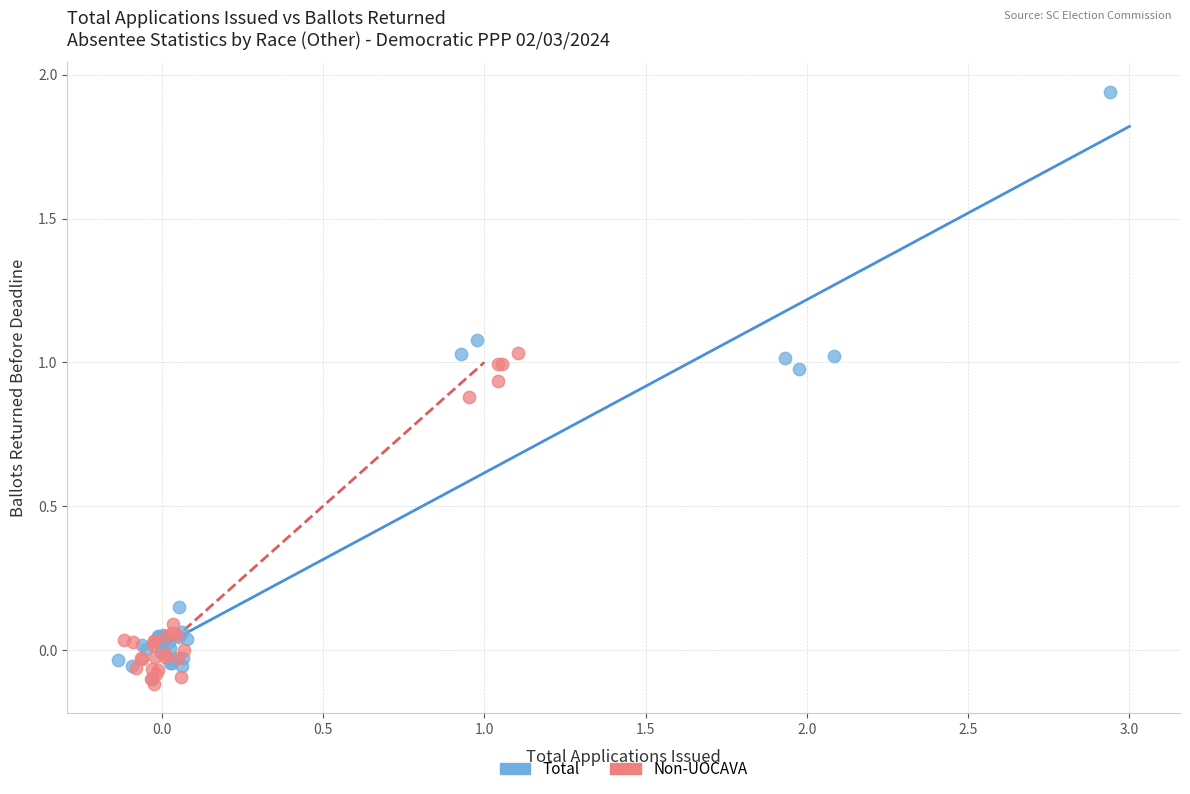

Which series contains the highest Y value?

Total